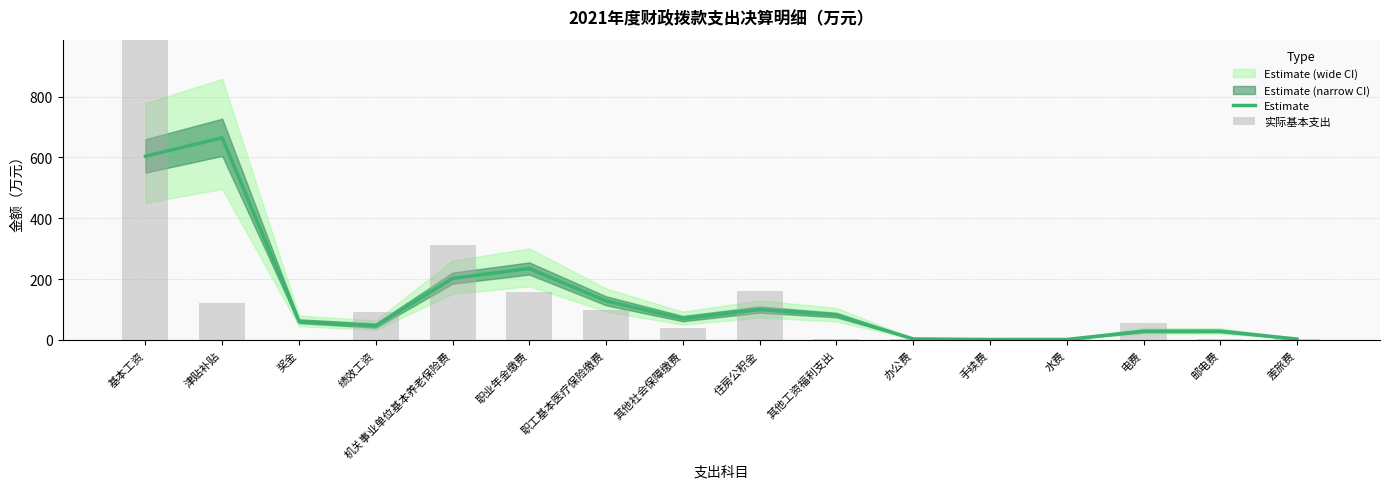

Reading left to right, extract all data points from this chart.

Estimate: 基本工资=604.1	津贴补贴=664.8	奖金=61.0	绩效工资=46.7	机关事业单位基本养老保险费=202.8	职业年金缴费=234.8	职工基本医疗保险缴费=128.4	其他社会保障缴费=70.1	住房公积金=100.0	其他工资福利支出=81.9	办公费=3.5	手续费=1.6	水费=1.6	电费=28.9	邮电费=29.0	差旅费=3.0
实际基本支出: 基本工资=1208.1	津贴补贴=121.5	奖金=0.6	绩效工资=92.9	机关事业单位基本养老保险费=312.6	职业年金缴费=157.1	职工基本医疗保险缴费=99.6	其他社会保障缴费=40.5	住房公积金=159.4	其他工资福利支出=4.3	办公费=2.7	手续费=0.5	水费=2.8	电费=55.0	邮电费=3.0	差旅费=3.0